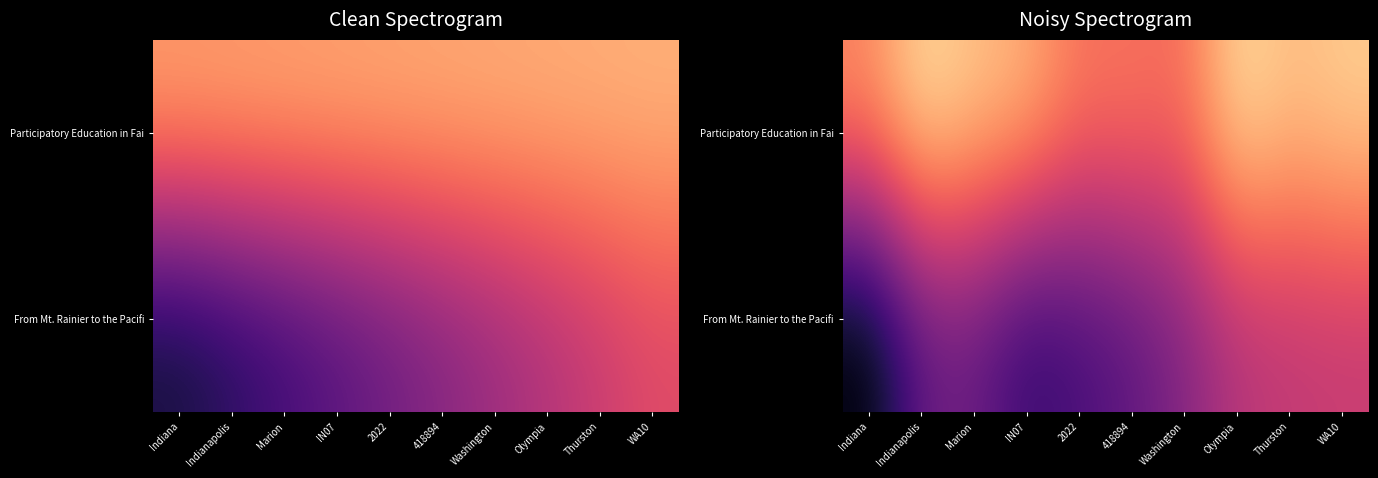

At Thurston, list the series in order from largest to smallest.

Participatory Education in Fai, From Mt. Rainier to the Pacifi